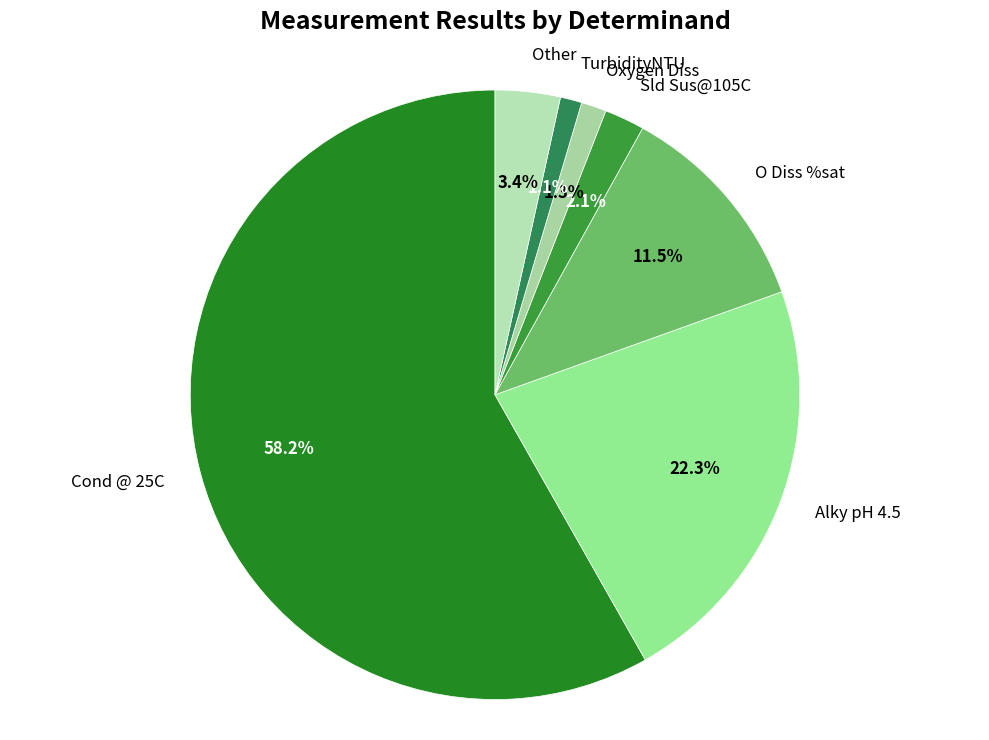

What is the largest slice in the pie chart?

Cond @ 25C